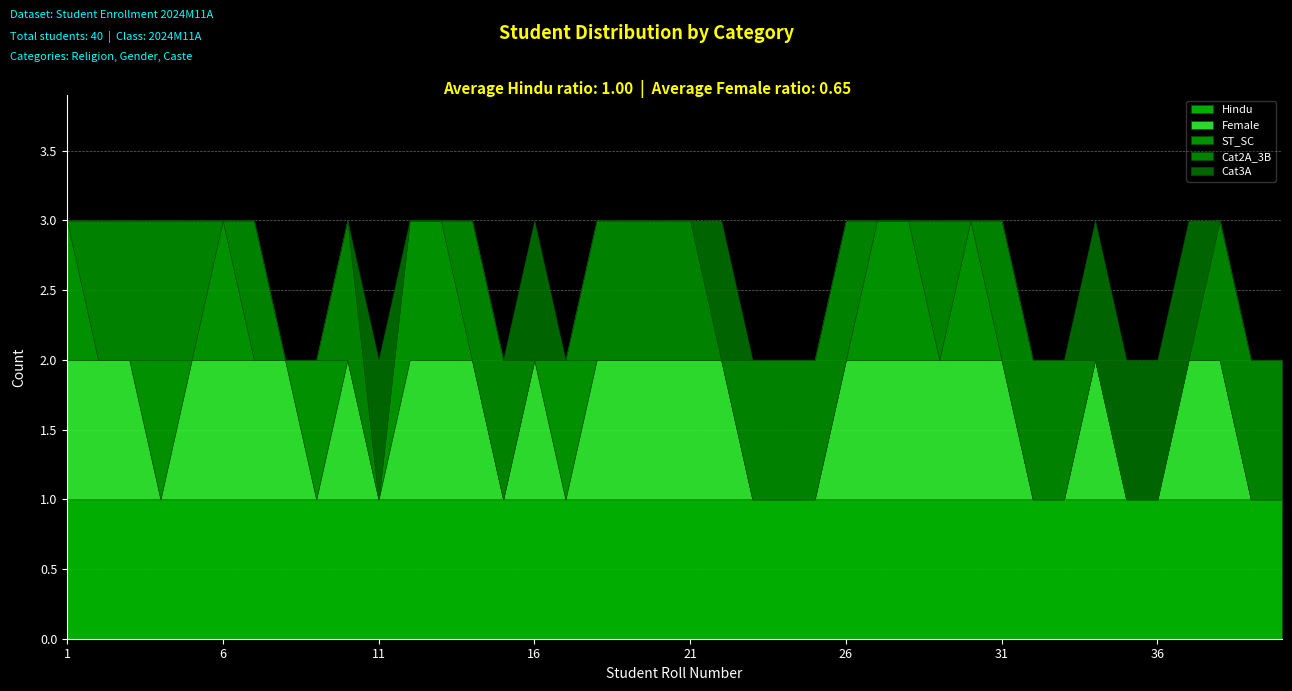

What is the sum of the Hindu values at 22 and 21?

2